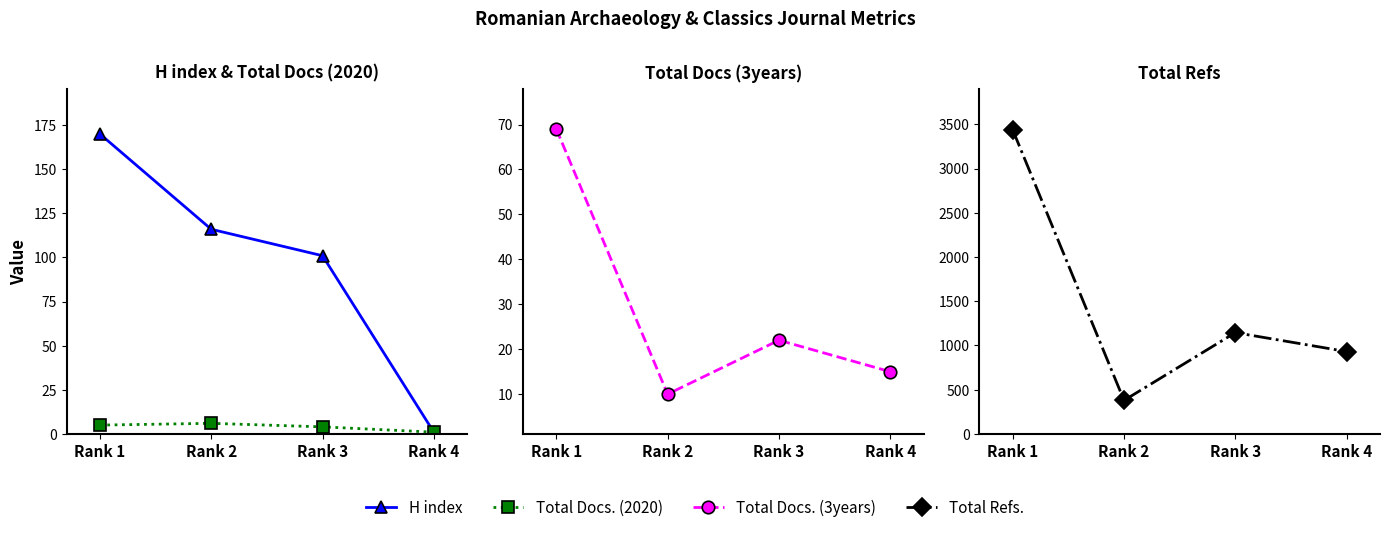

What is the value of the Total Docs. (2020) point at the 2nd from the left?

6